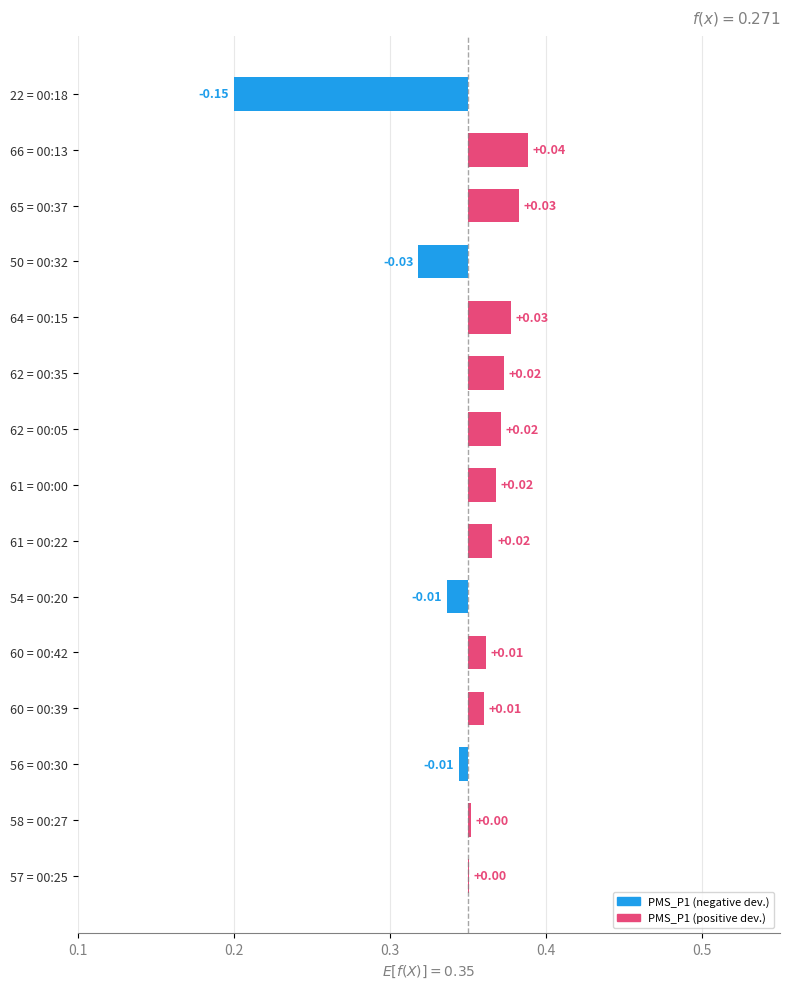

True or false: the data shows 0.0 at 66 = 00:13.

True